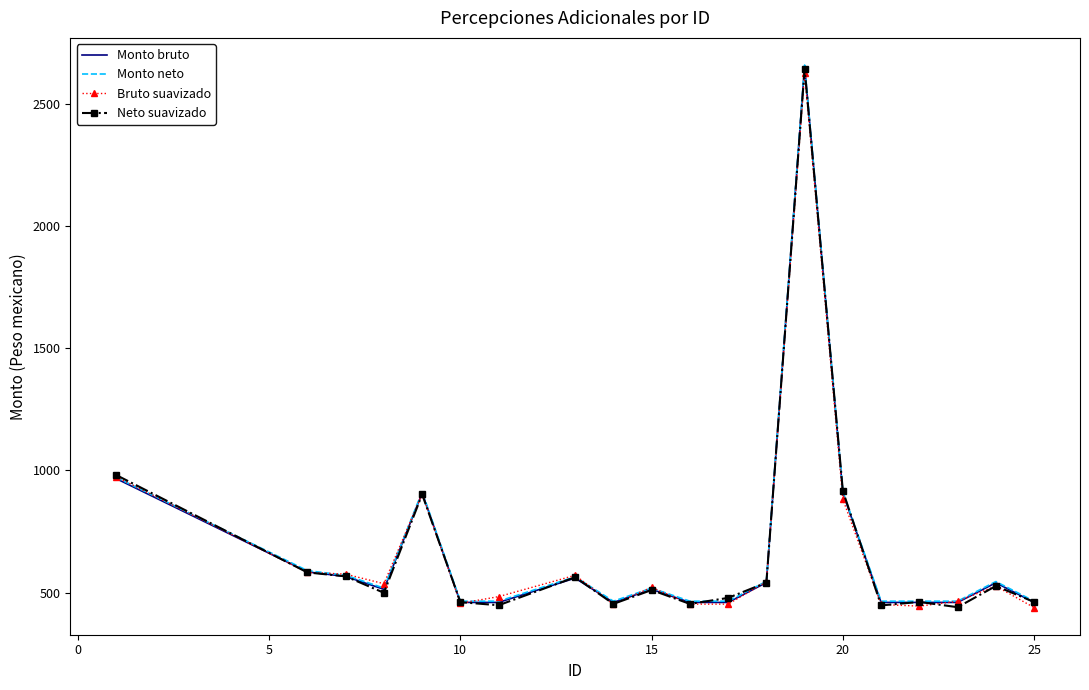

What is the highest value of the Monto neto series?

2660.5